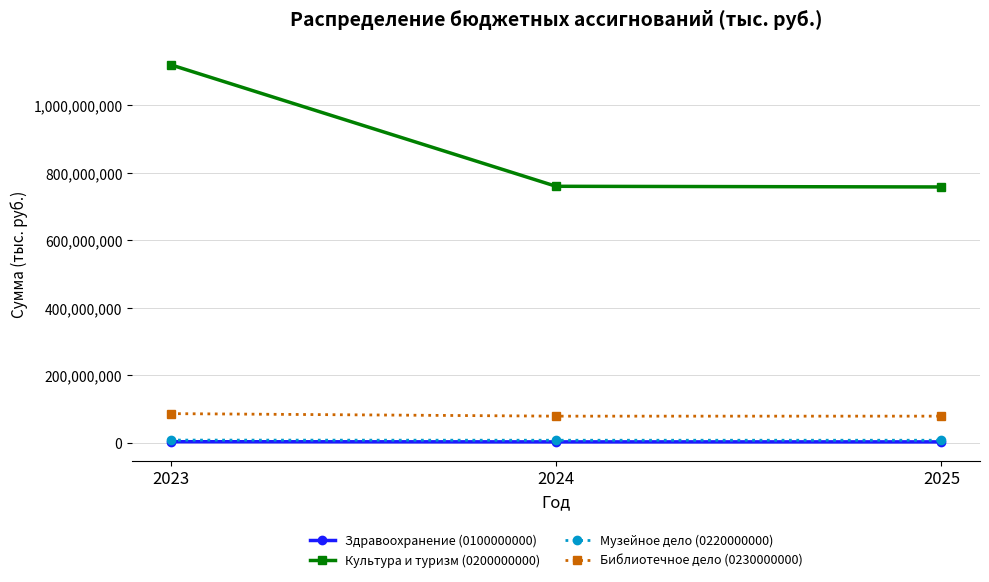

Which label corresponds to the largest value in the chart?

2023